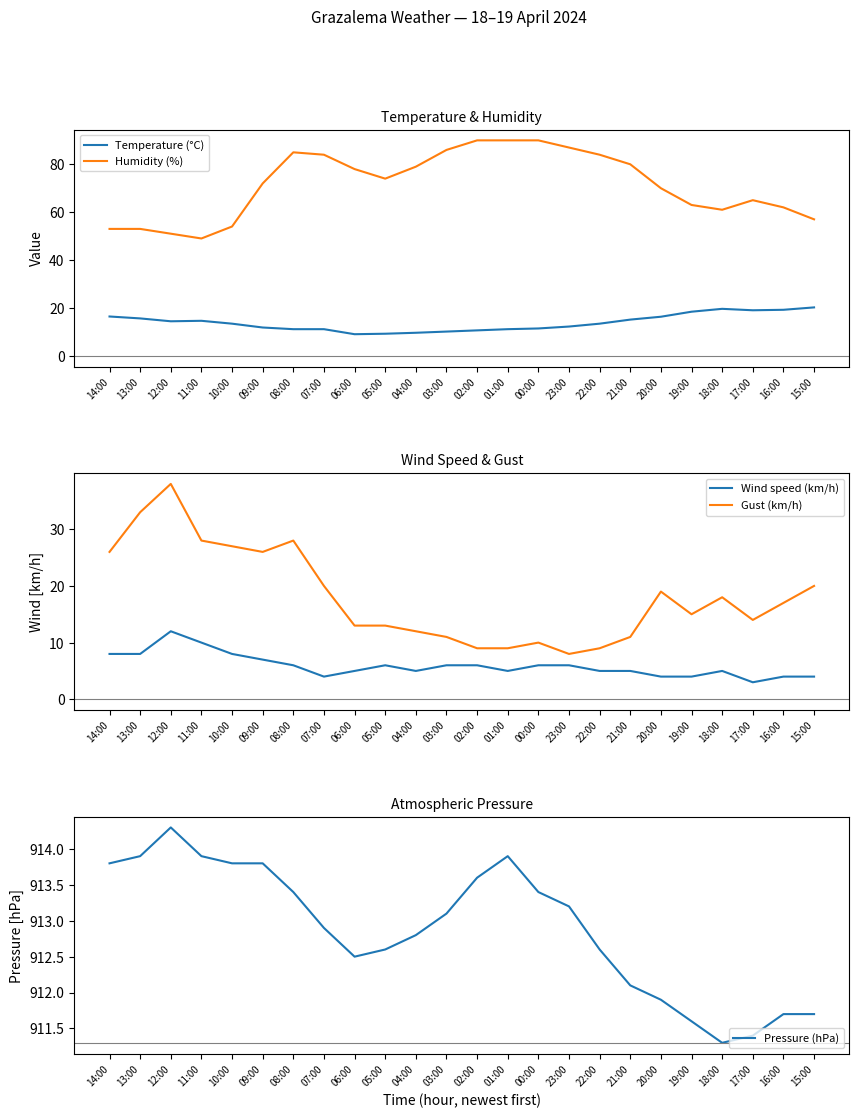

What is the average value of the Temperature (°C) series?

13.9